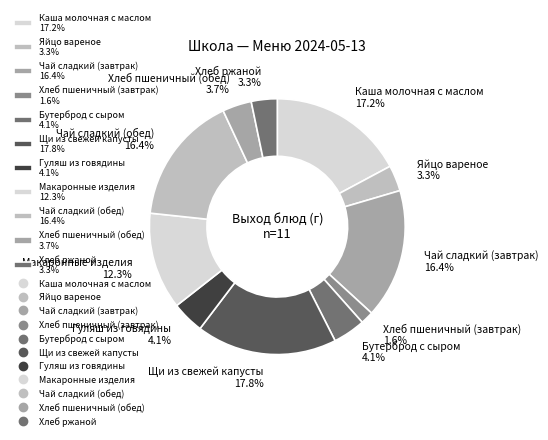

To the nearest percent, what portion does Яйцо вареное represent?

3%